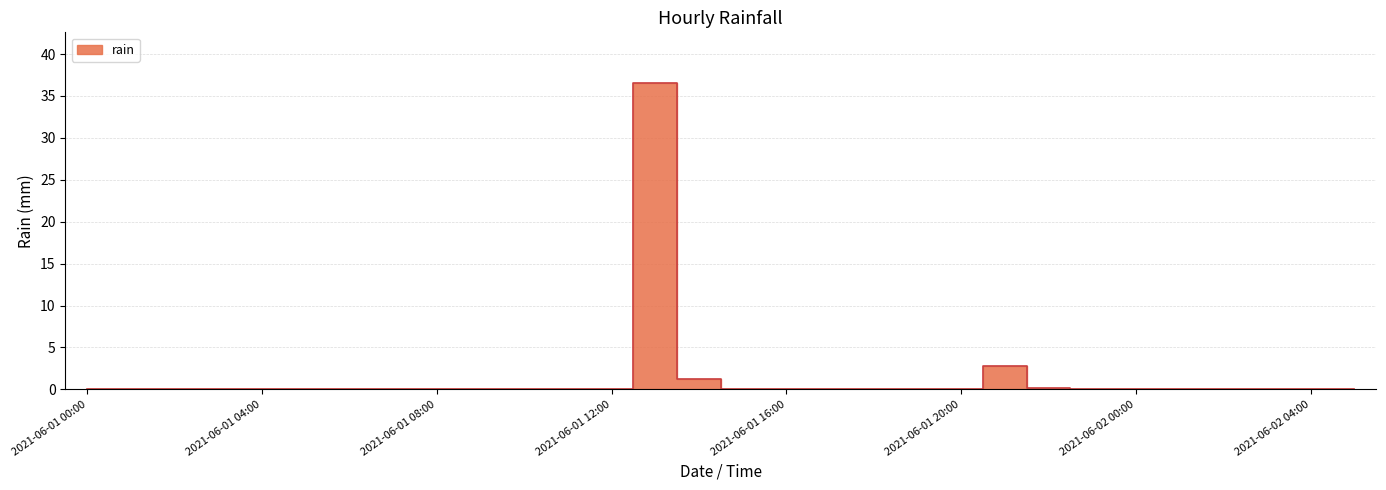

At which category does the data reach its first local peak?

2021-06-01 13:00